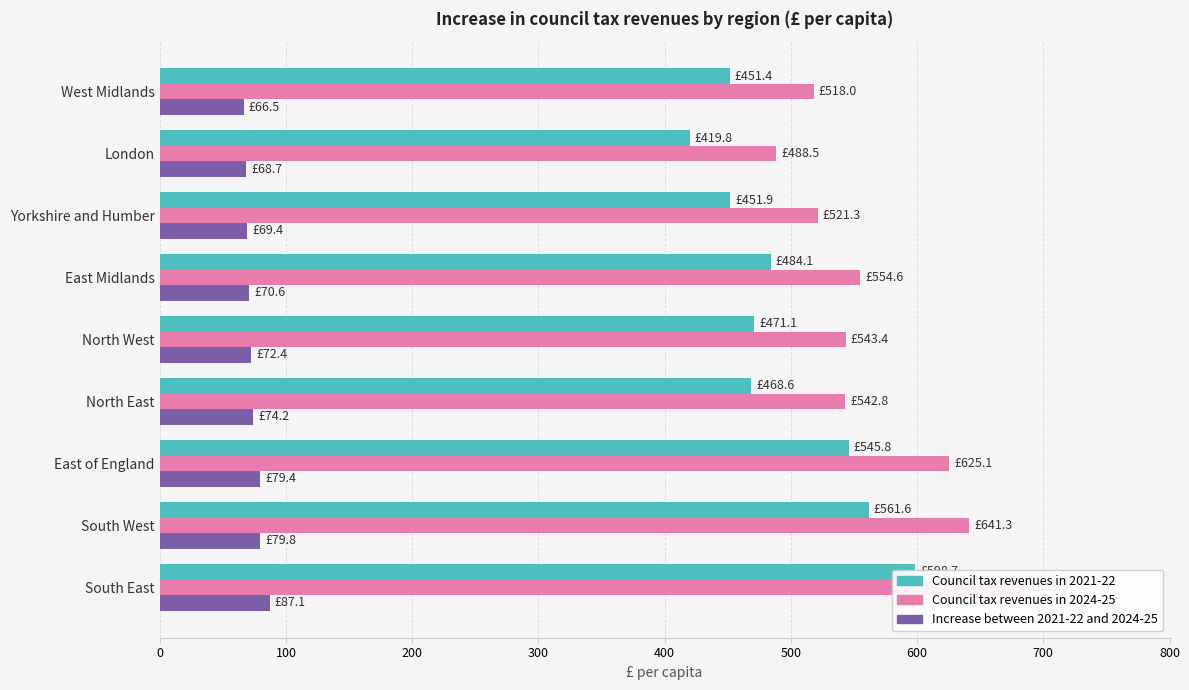

List the series in order of their overall mean, lowest first.

Increase between 2021-22 and 2024-25, Council tax revenues in 2021-22, Council tax revenues in 2024-25